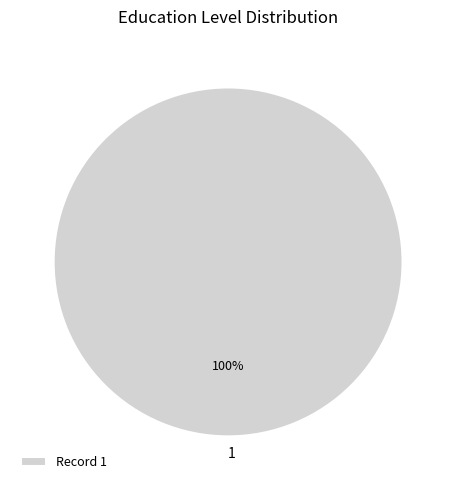

True or false: 1 accounts for 100% of the total.

True